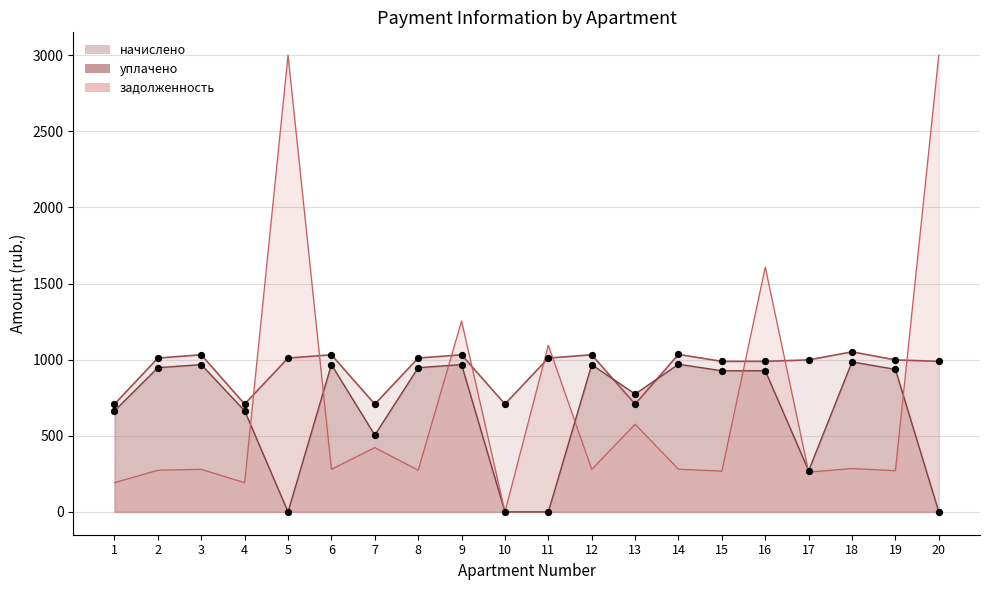

Which series reaches the minimum Y coordinate?

уплачено